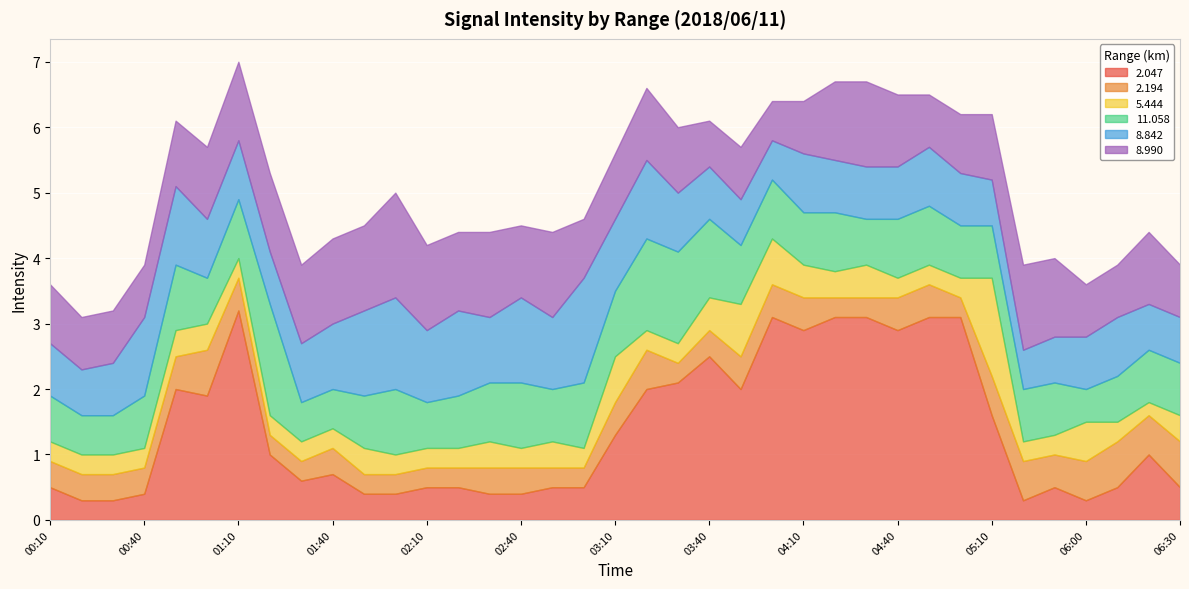

What is the lowest value of the 2.194 series?

0.3